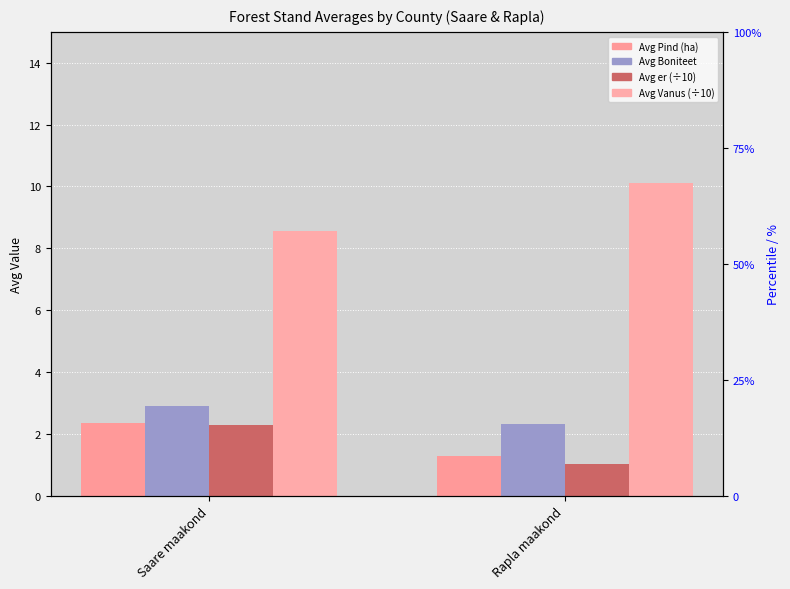

Which series has the largest total across all categories?

Avg Vanus (÷10)